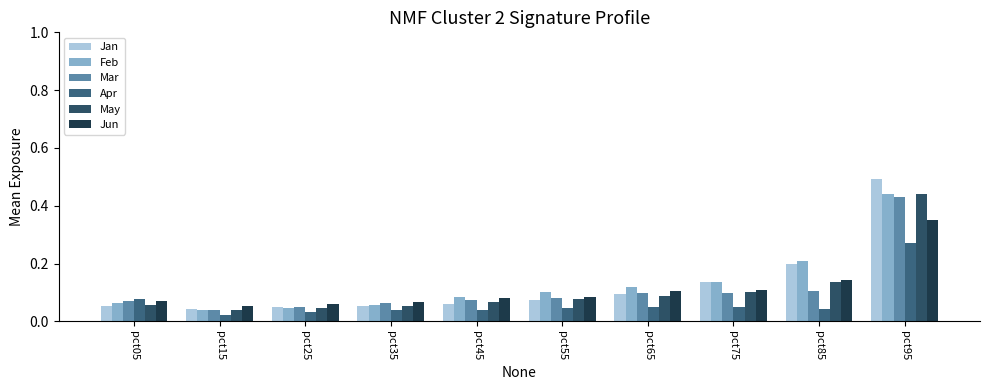

Read the Jan value at pct55.

0.1